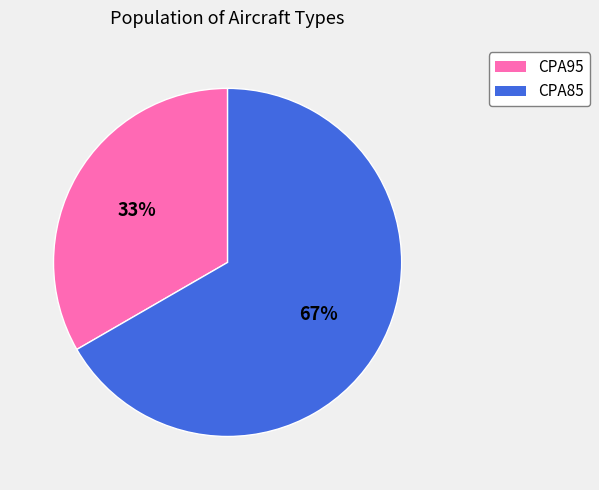

What is the smallest slice in the pie chart?

CPA95